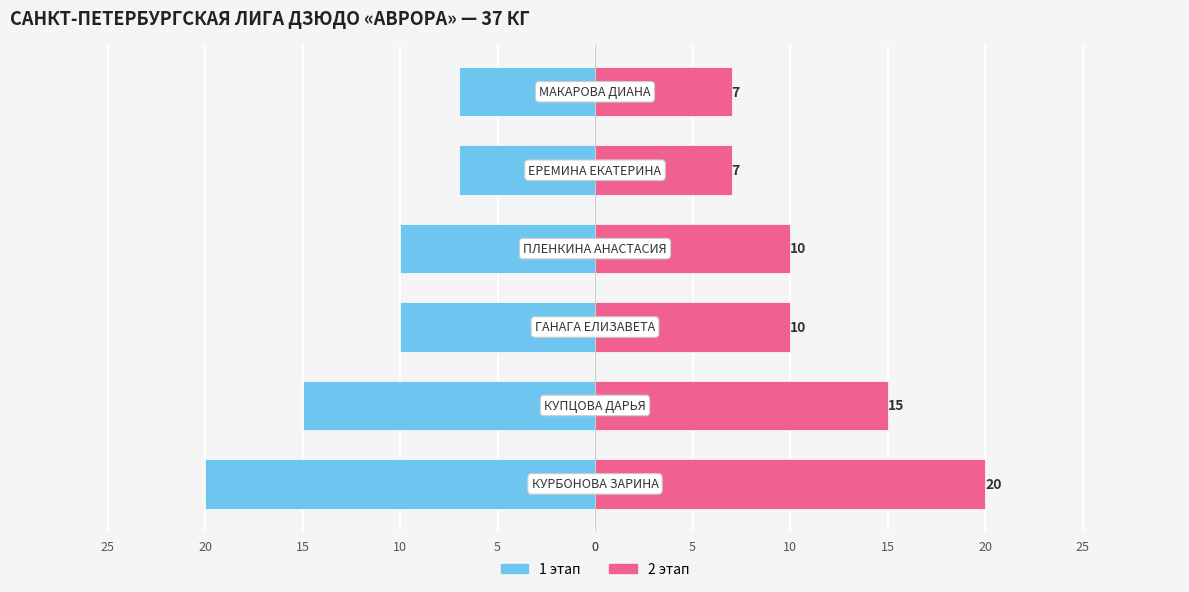

How many groups of bars are there?

6